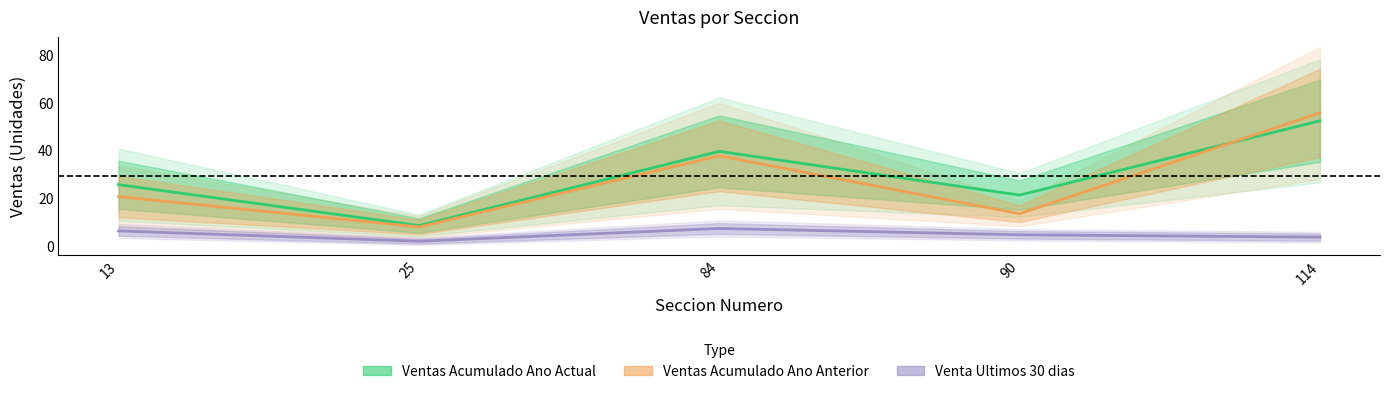

True or false: Venta Ultimos 30 dias has a value of 6.0 at 13.

True